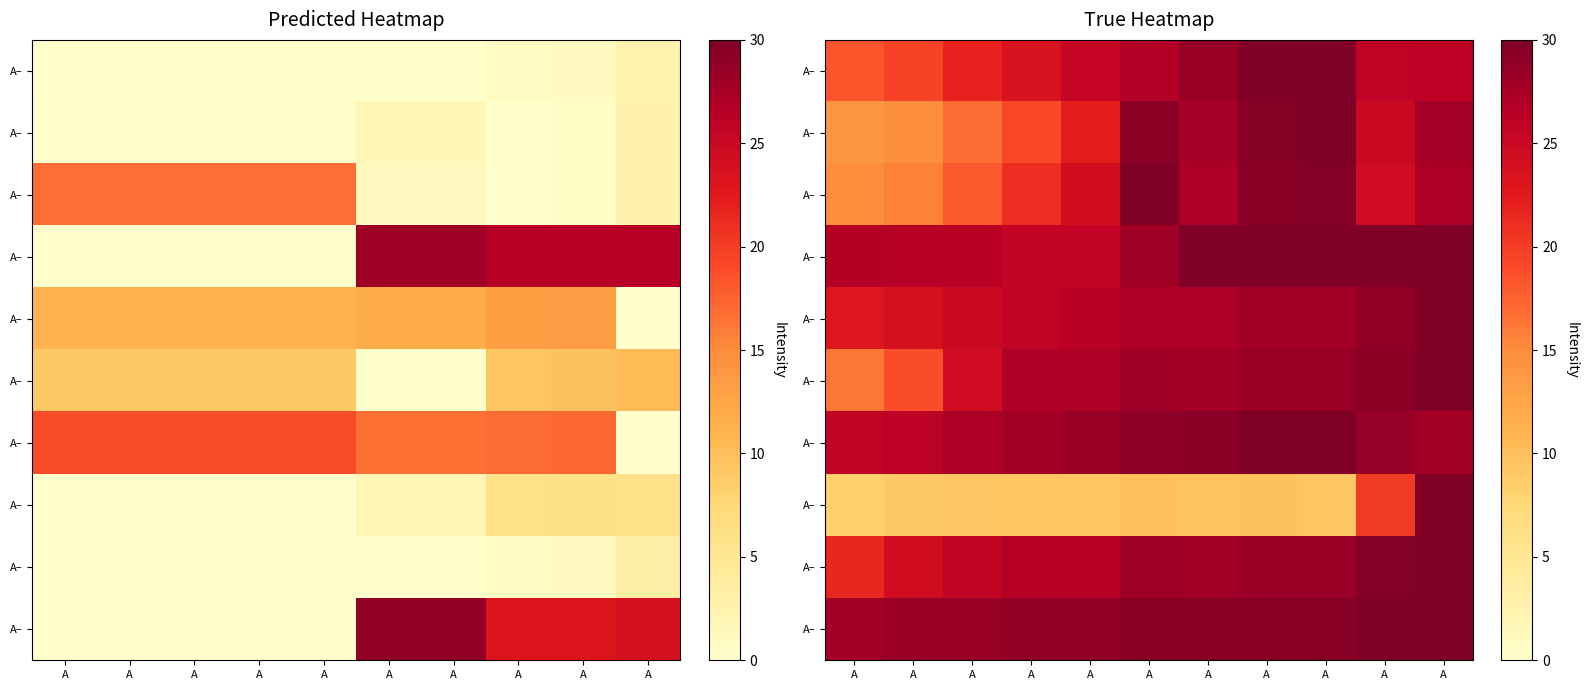

Between A and A, which is larger?

A